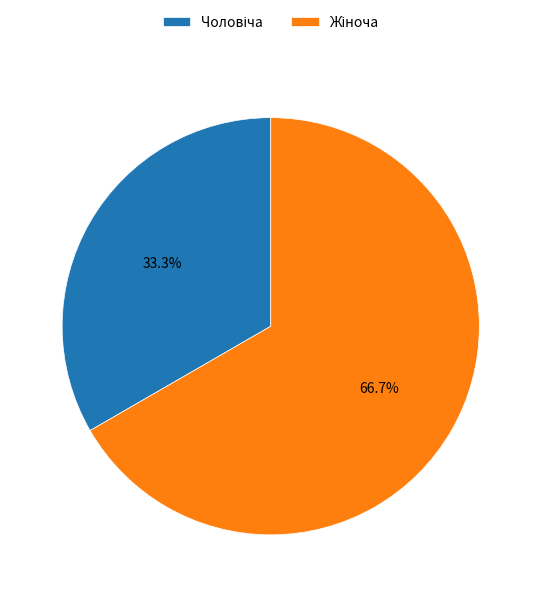

Does any single category account for the majority?

Yes